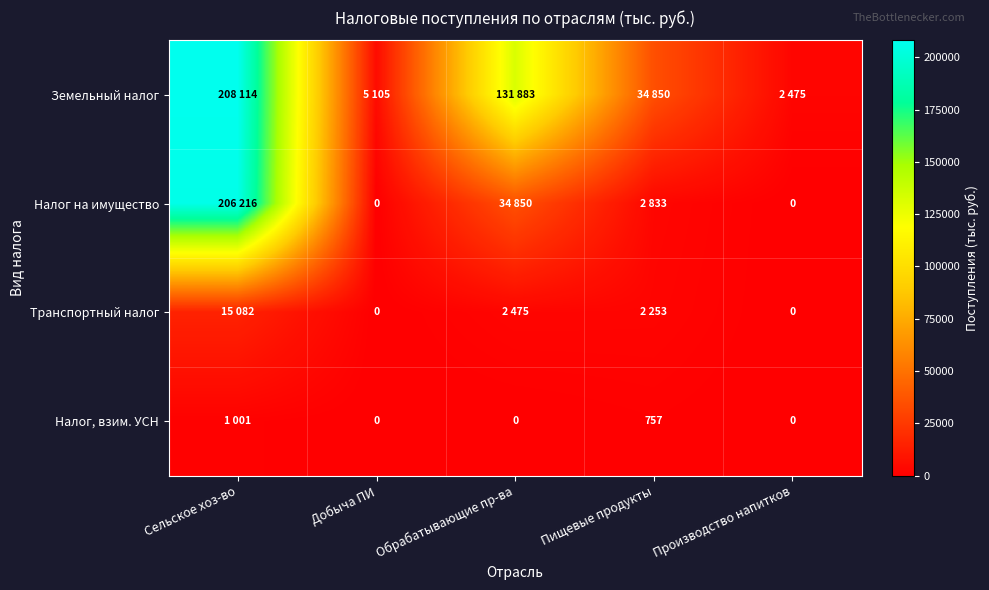

How many positive values does the Налог, взим. УСН series have?

2